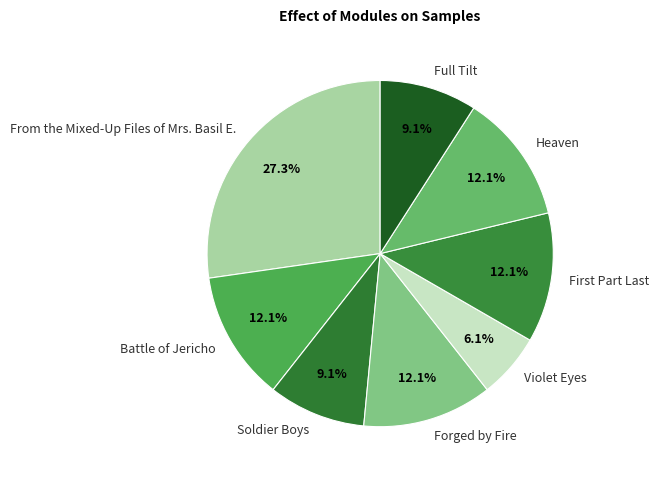

Is there any slice that represents more than half of the pie?

No